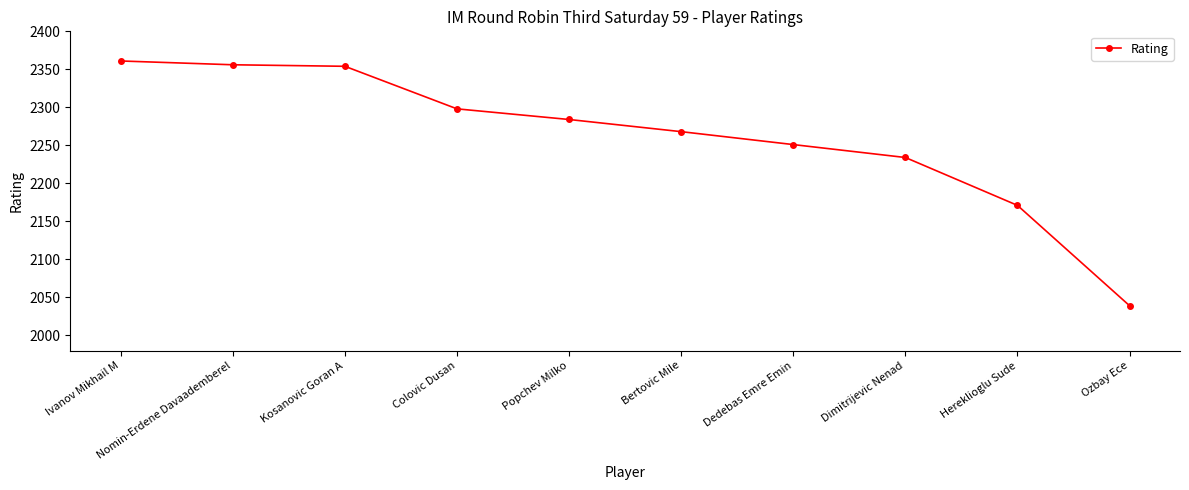

True or false: the data has more than 1 interior local peaks.

False